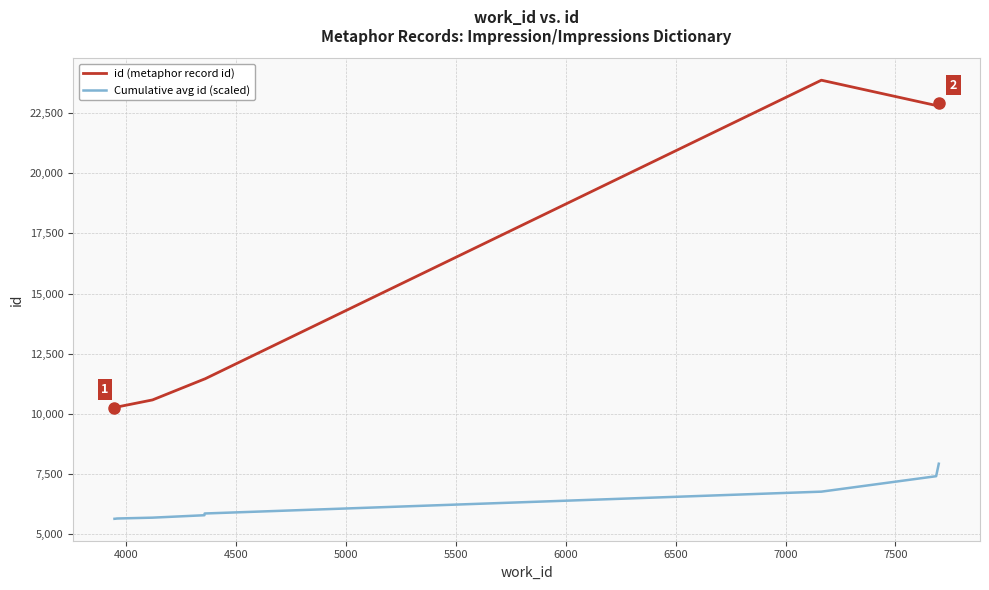

Which series has the largest range (max minus min)?

id (metaphor record id)